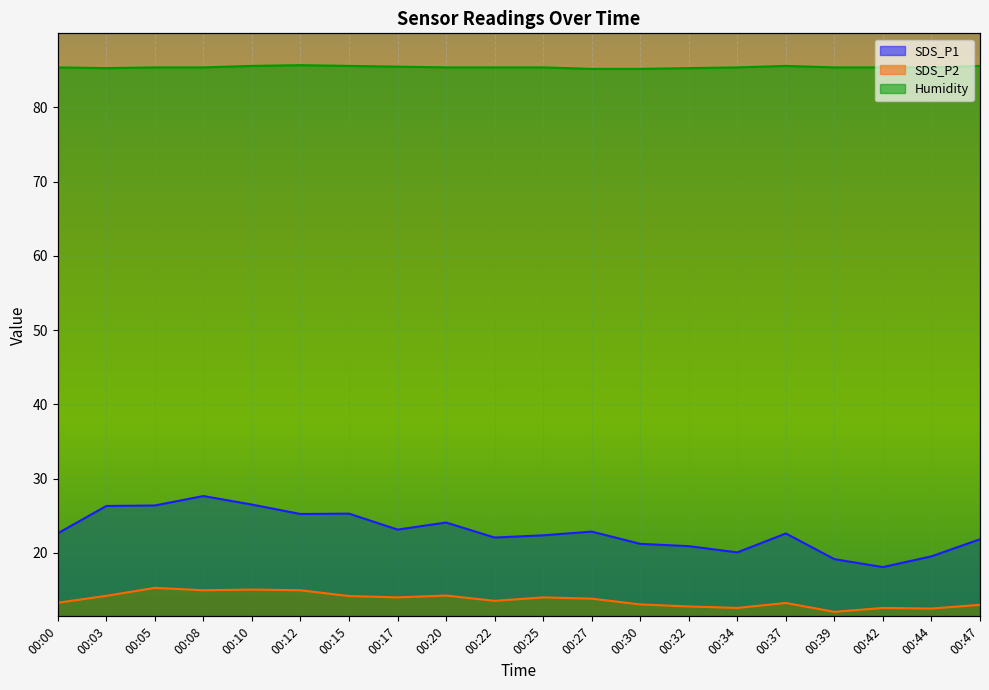

Read the SDS_P1 value at 00:32.

20.9